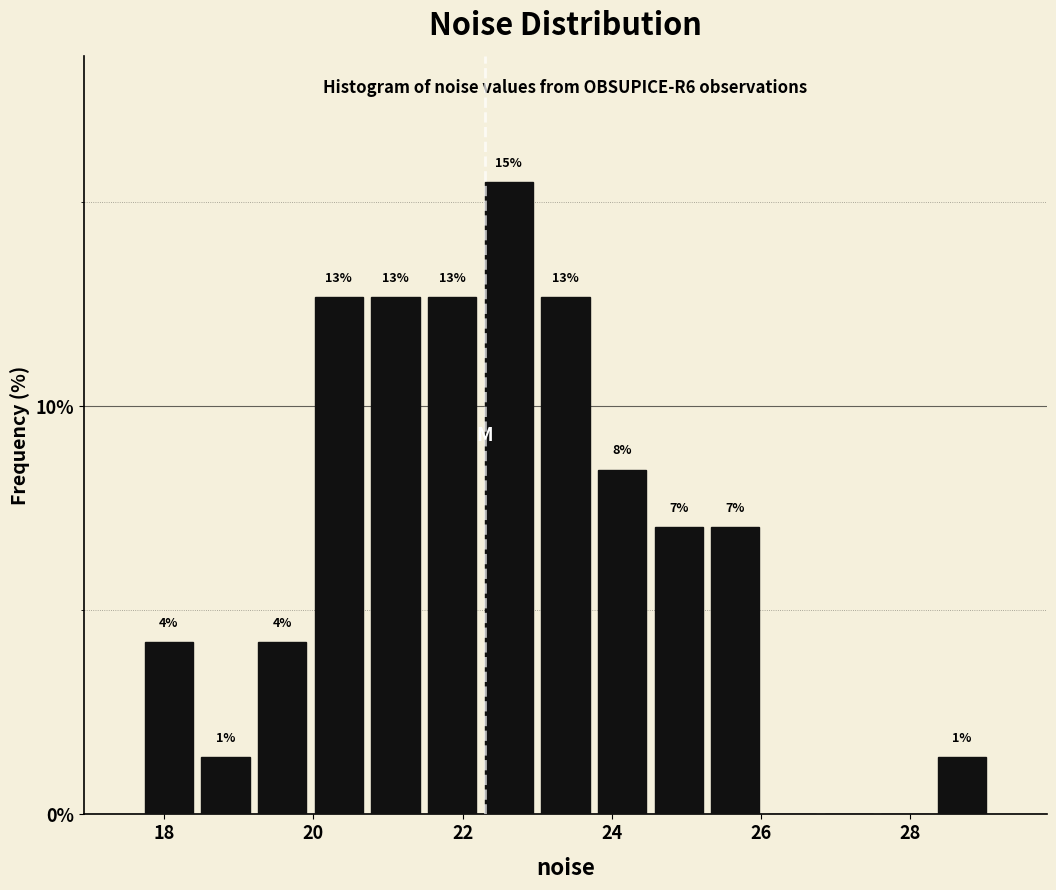

Around what value on the x-axis is the tallest bar? Give the approximate position of its centre, as read against the axis.

22.6